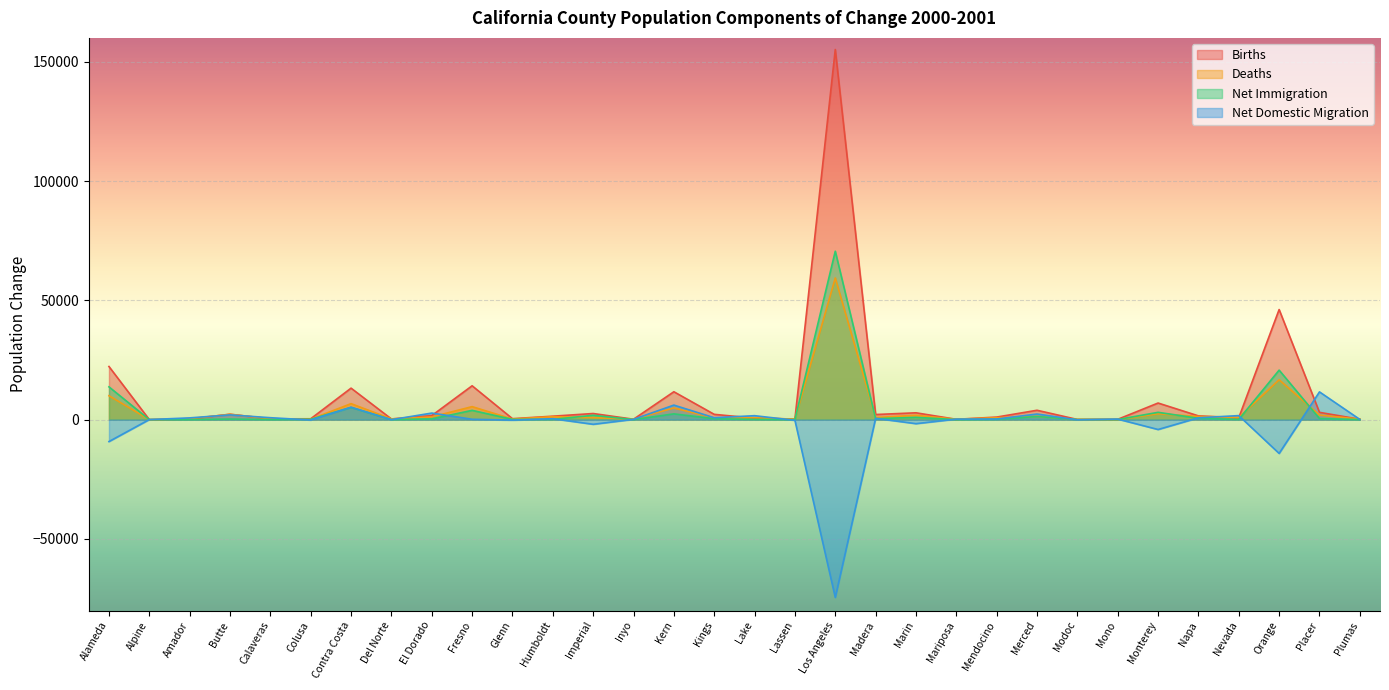

How many data points does each series have?

32